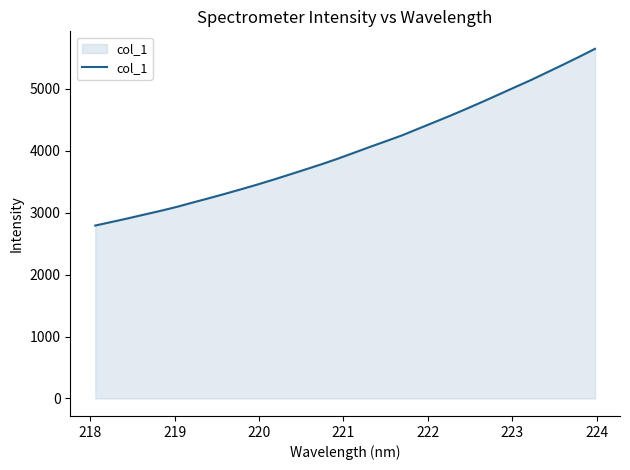

What is the greatest value displayed?

5647.4